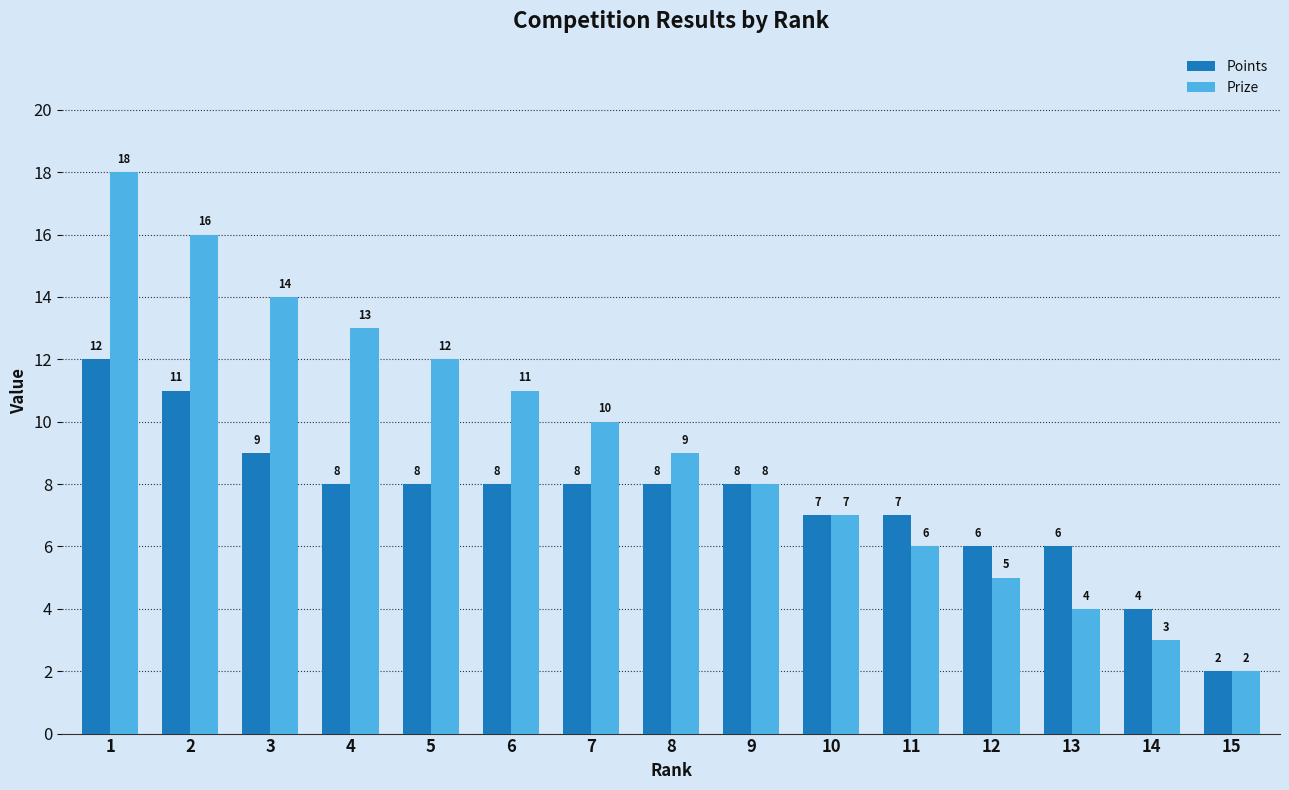

What is the maximum value for Prize?

18